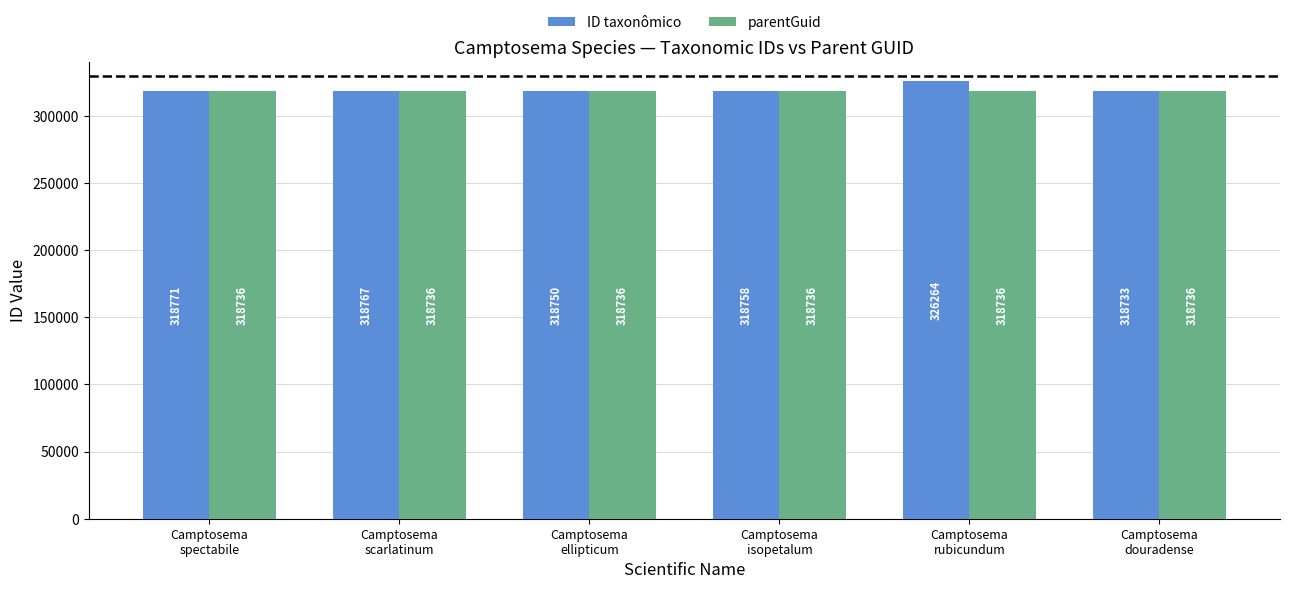

What is the lowest value of the parentGuid series?

318736